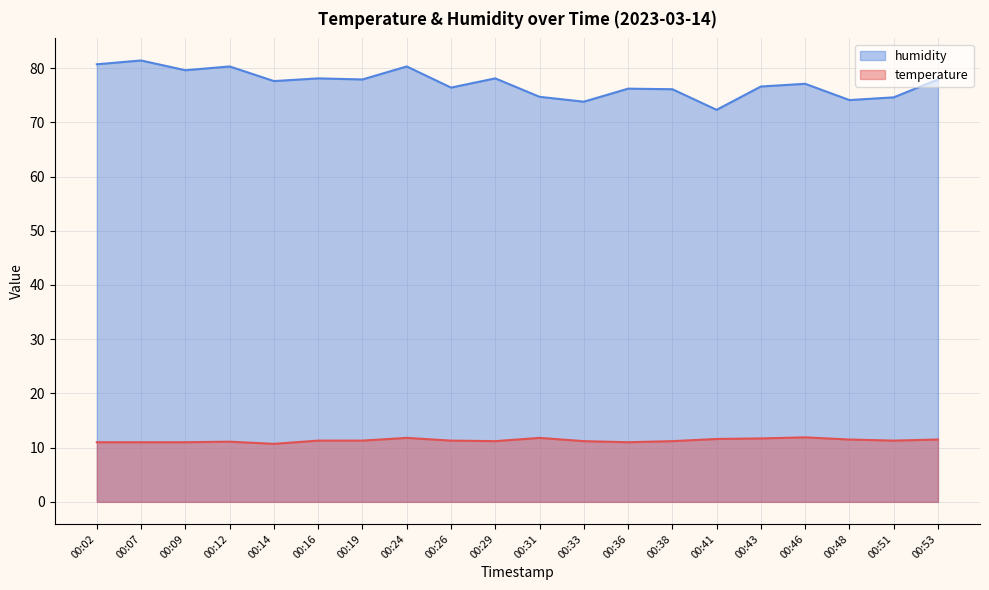

How many data points does each series have?

20